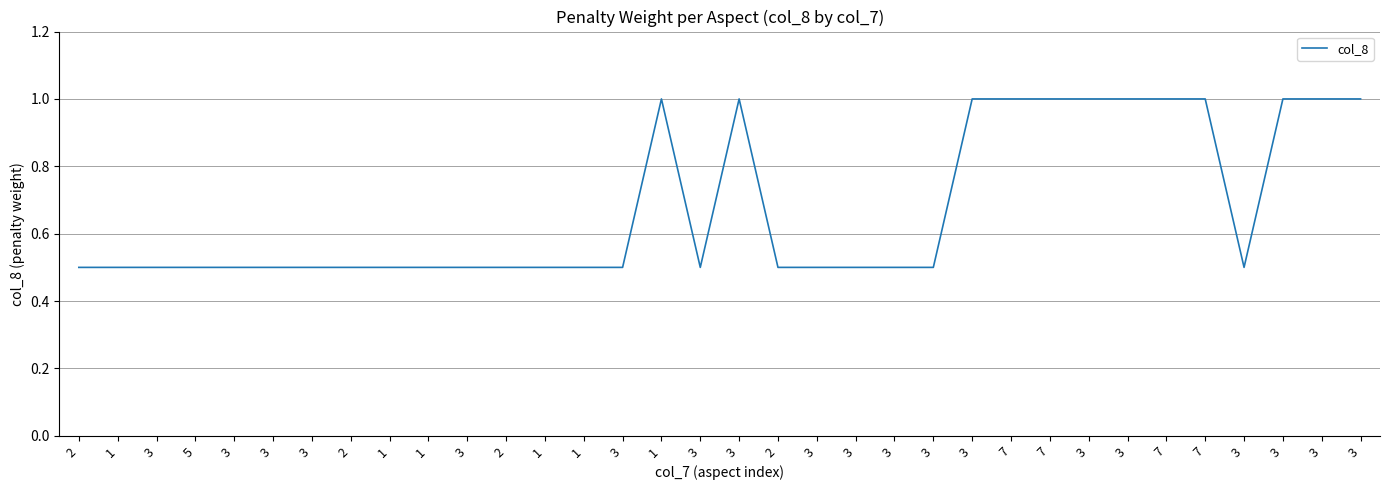

How many values are between 0 and 1?

34